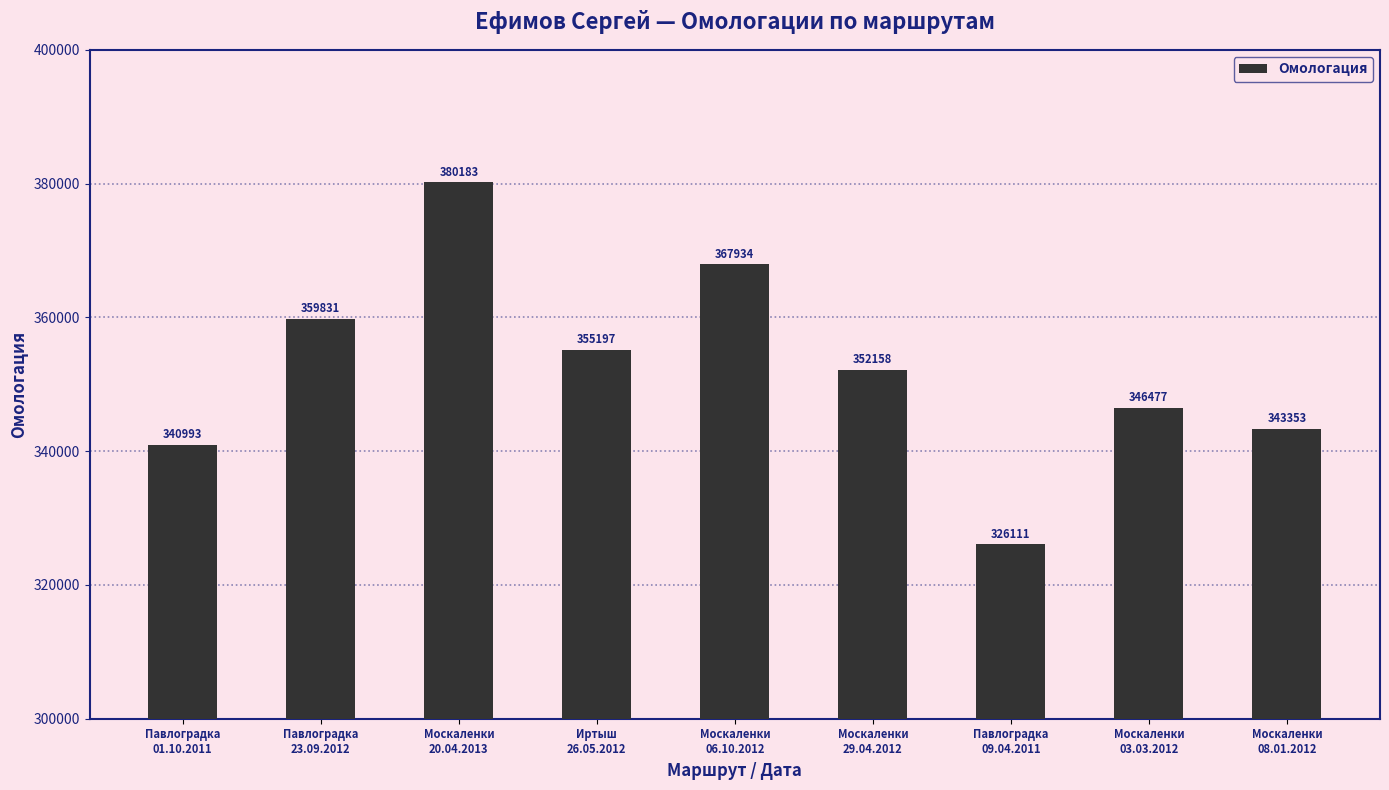

At which label does the data first exceed 352158?

Павлоградка
23.09.2012